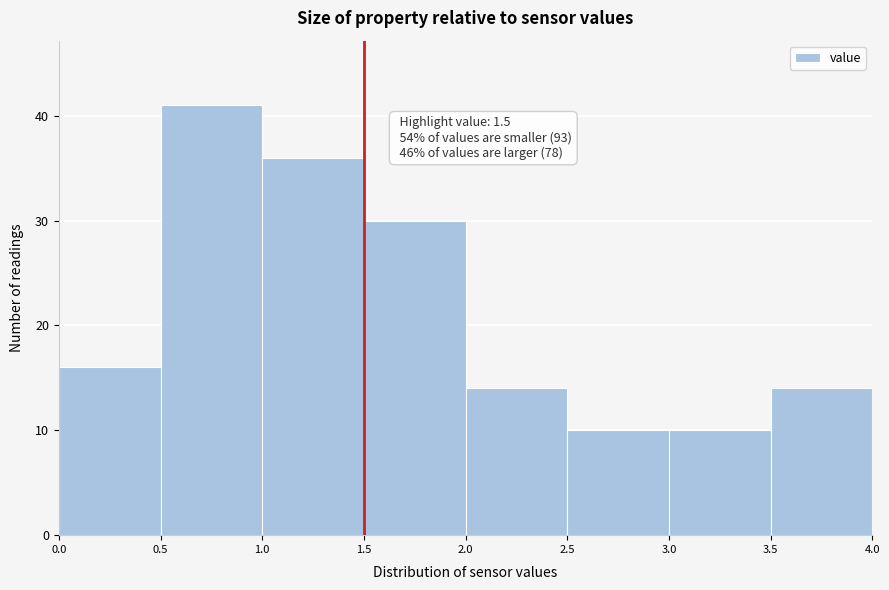

Over which range of the x-axis is the bar tallest?

0.5 to 1.0